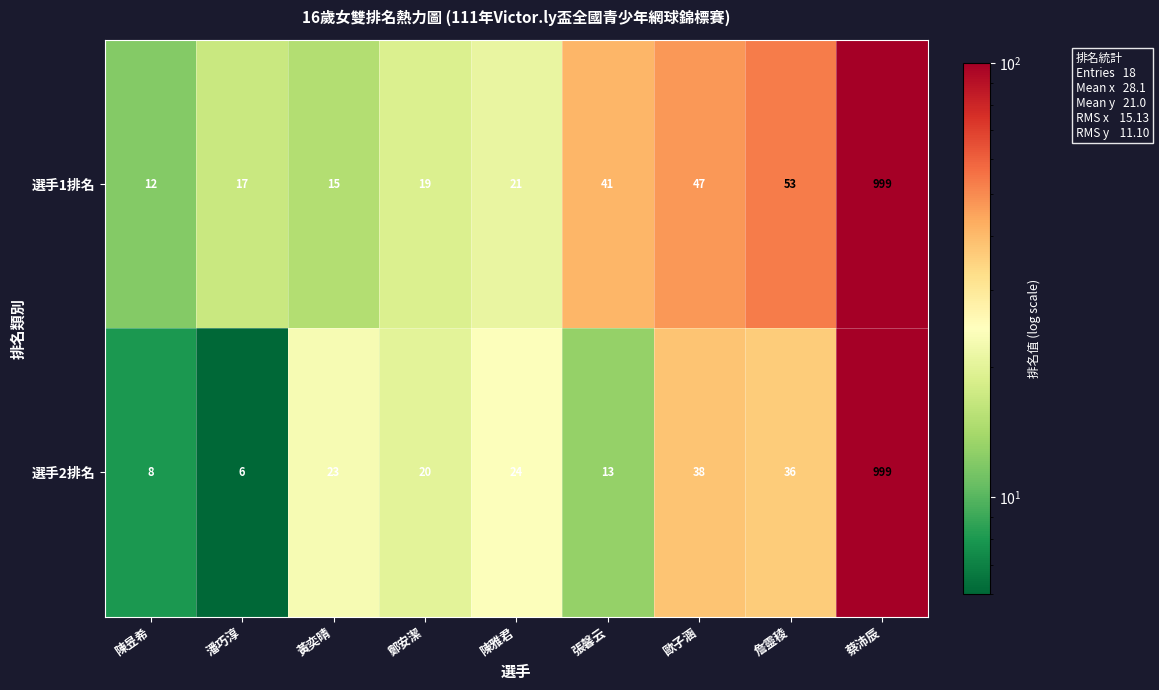

Reading left to right, what are all the values shown in this chart?

選手1排名: 陳昱希=12	潘巧淳=17	黃奕晴=15	鄭安潔=19	陳雅君=21	張馨云=41	歐子涵=47	詹靈稜=53	蔡沛辰=999
選手2排名: 陳昱希=8	潘巧淳=6	黃奕晴=23	鄭安潔=20	陳雅君=24	張馨云=13	歐子涵=38	詹靈稜=36	蔡沛辰=999